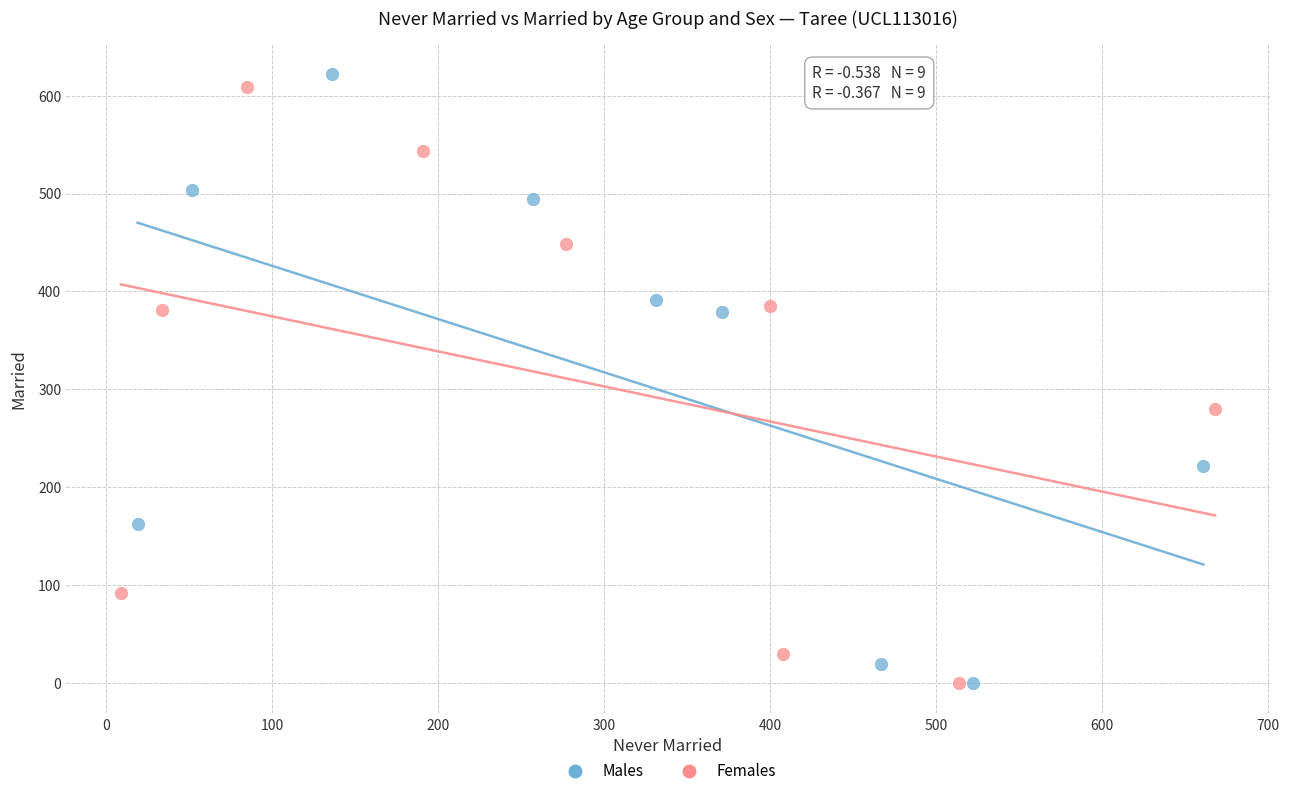

Which series has the largest Y range (max minus min)?

Males